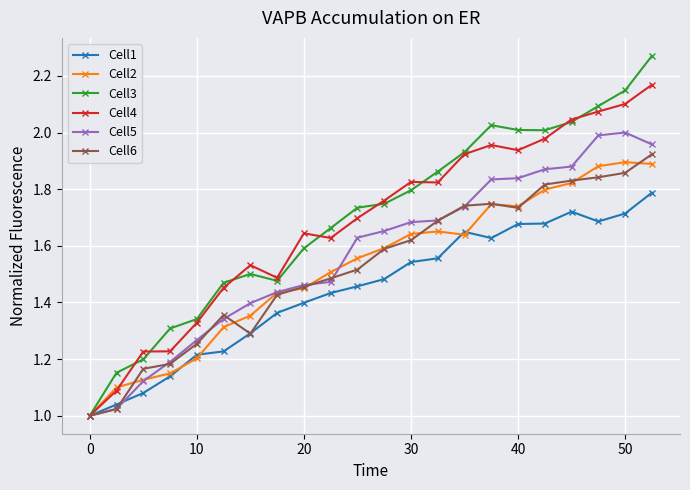

Which series has the largest range (max minus min)?

Cell3